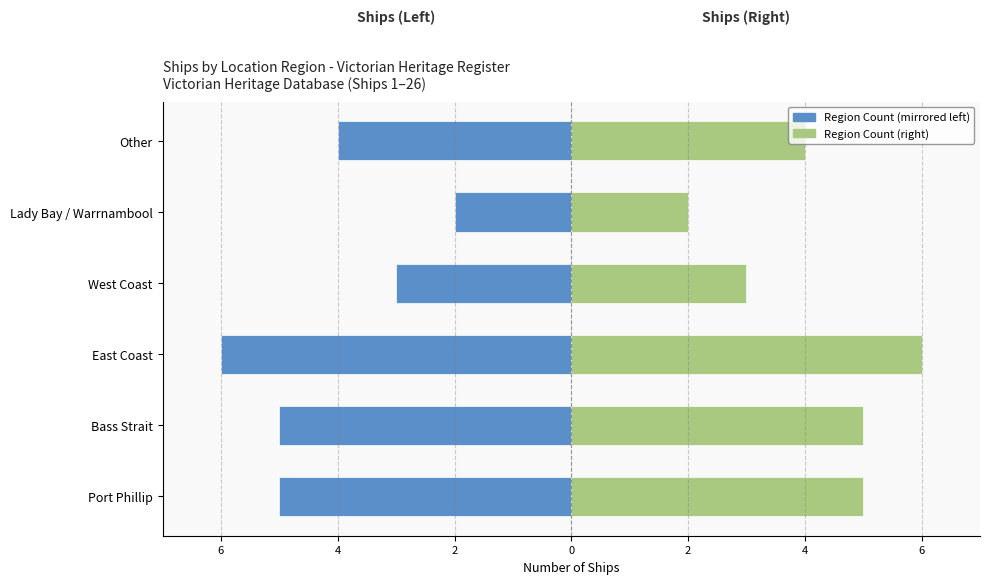

How many data points in Count (Right) are above 5?

1